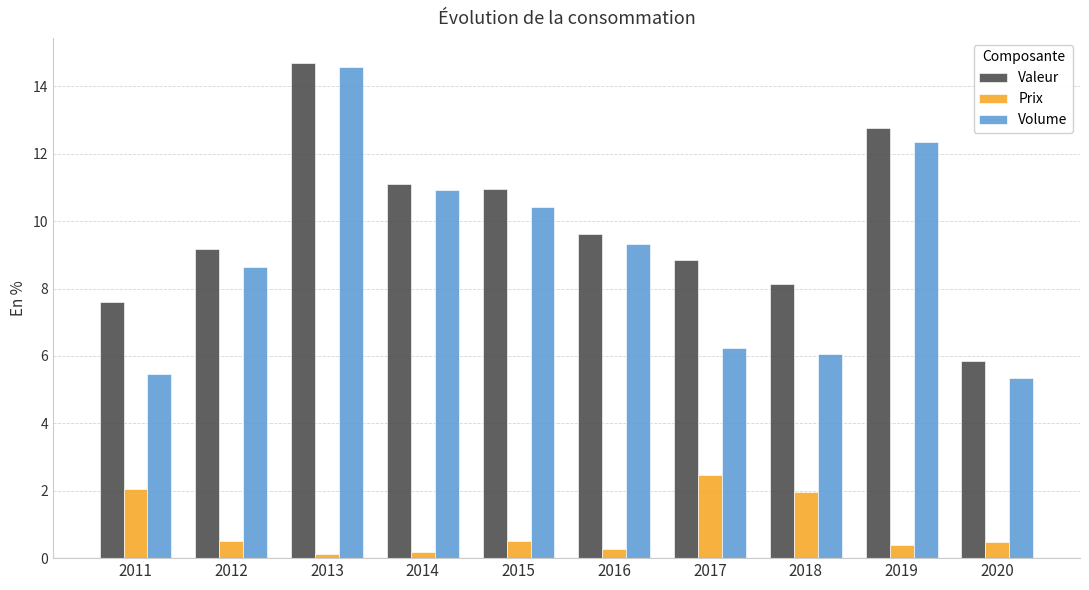

Rank the series by their maximum value, from lowest to highest.

Prix, Volume, Valeur